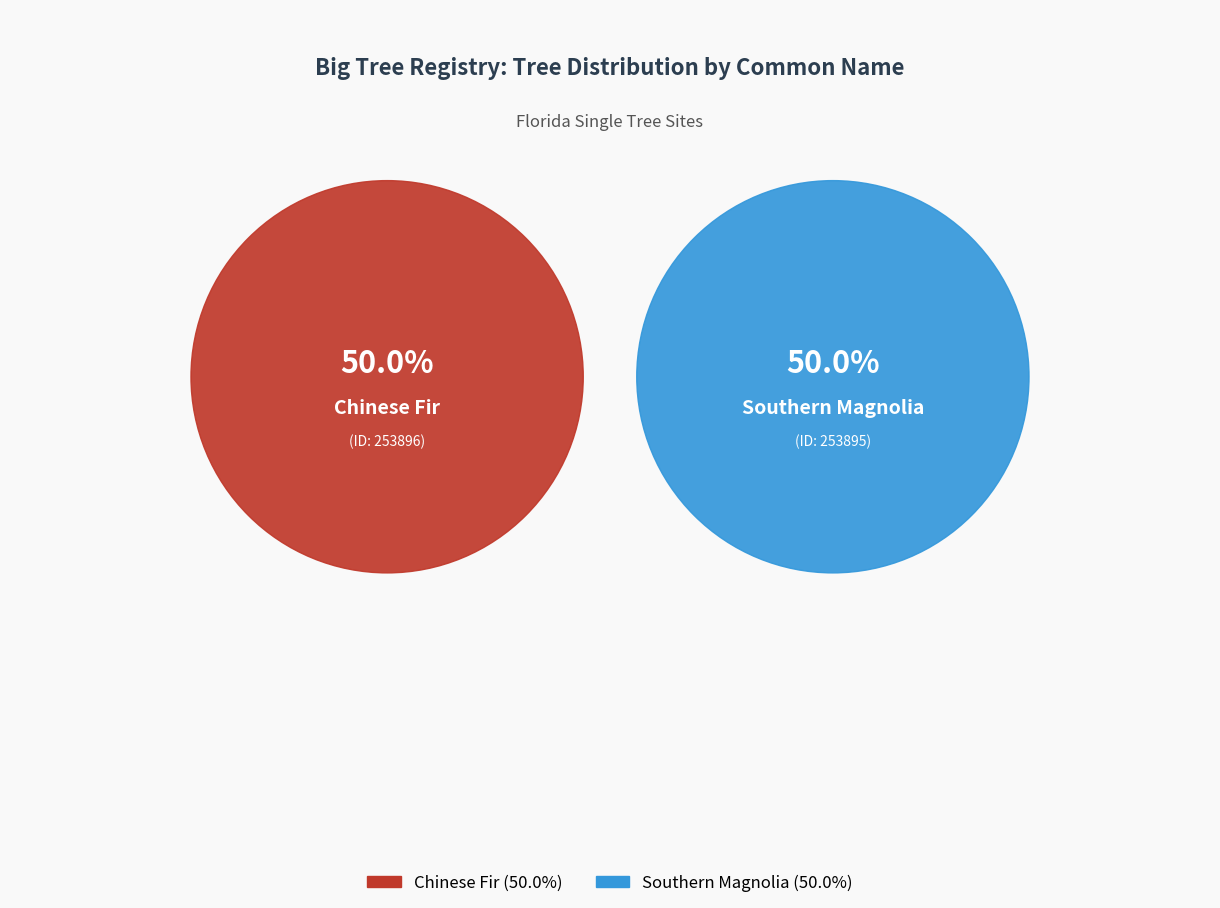

To the nearest percent, what is the average slice percentage?

50%